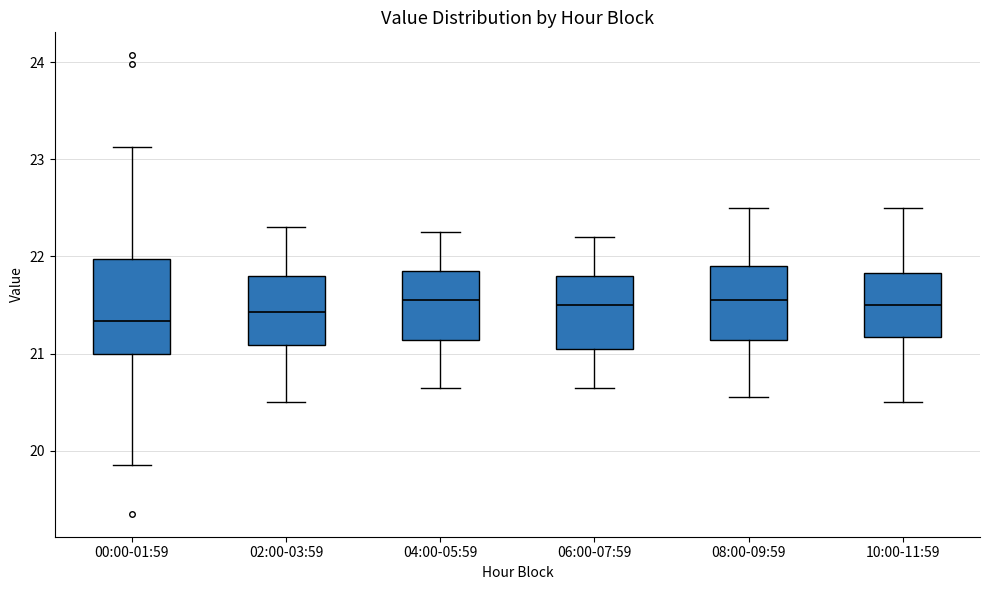

Where does the upper whisker of the box for 04:00-05:59 end on the y-axis? The values are not printed on the chart, so give them approximately, as read against the axis.

22.3